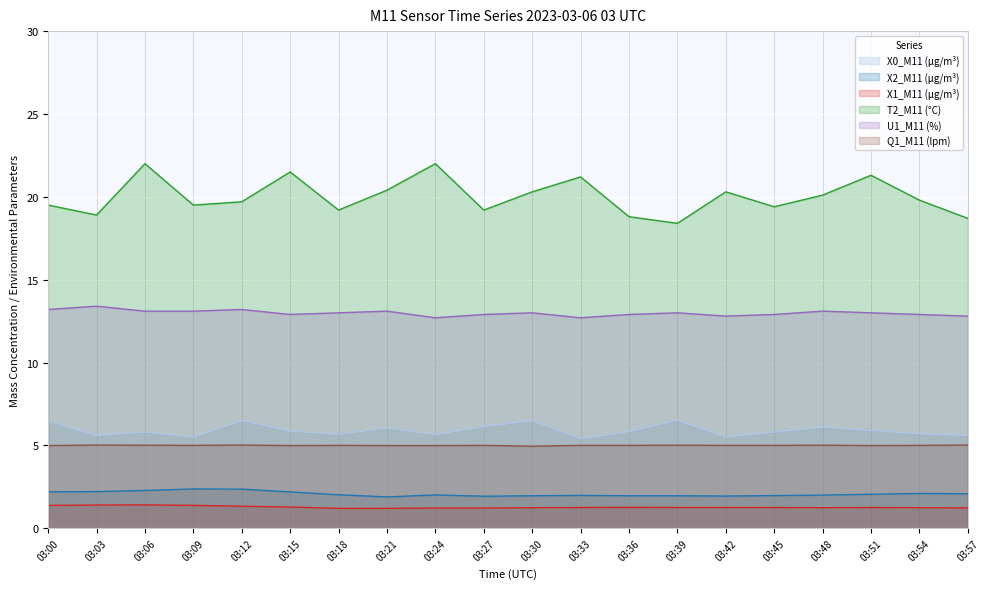

What is the sum of all X0_M11 (μg/m³) values?

118.1